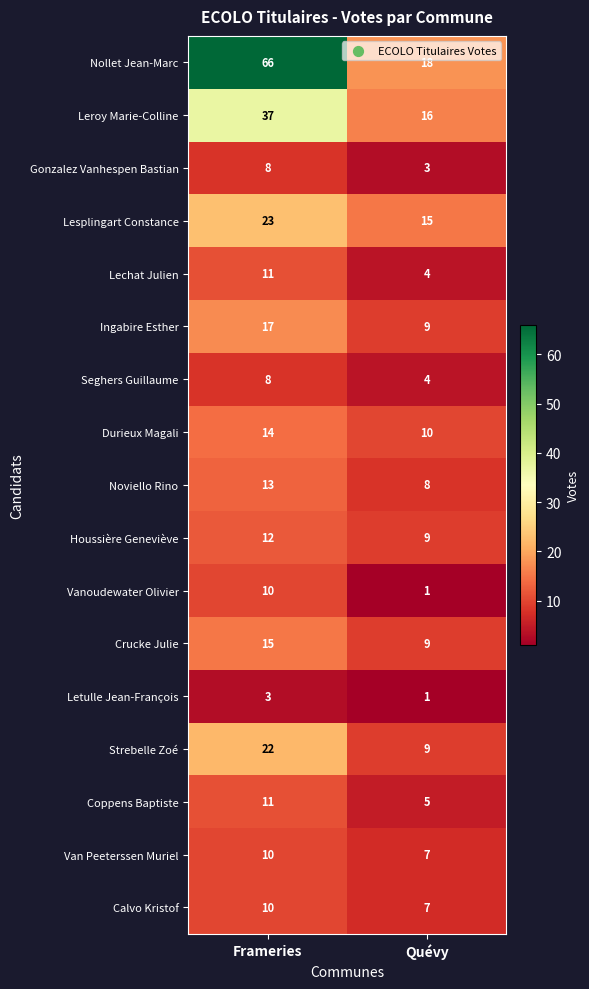

Rank the categories by Durieux Magali value from highest to lowest.

Frameries, Quévy